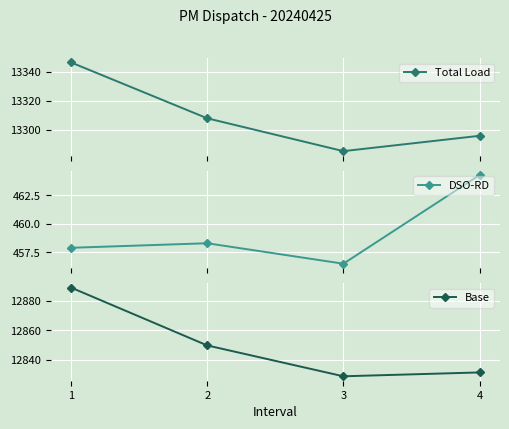

Which series has the widest spread of values?

Total Load